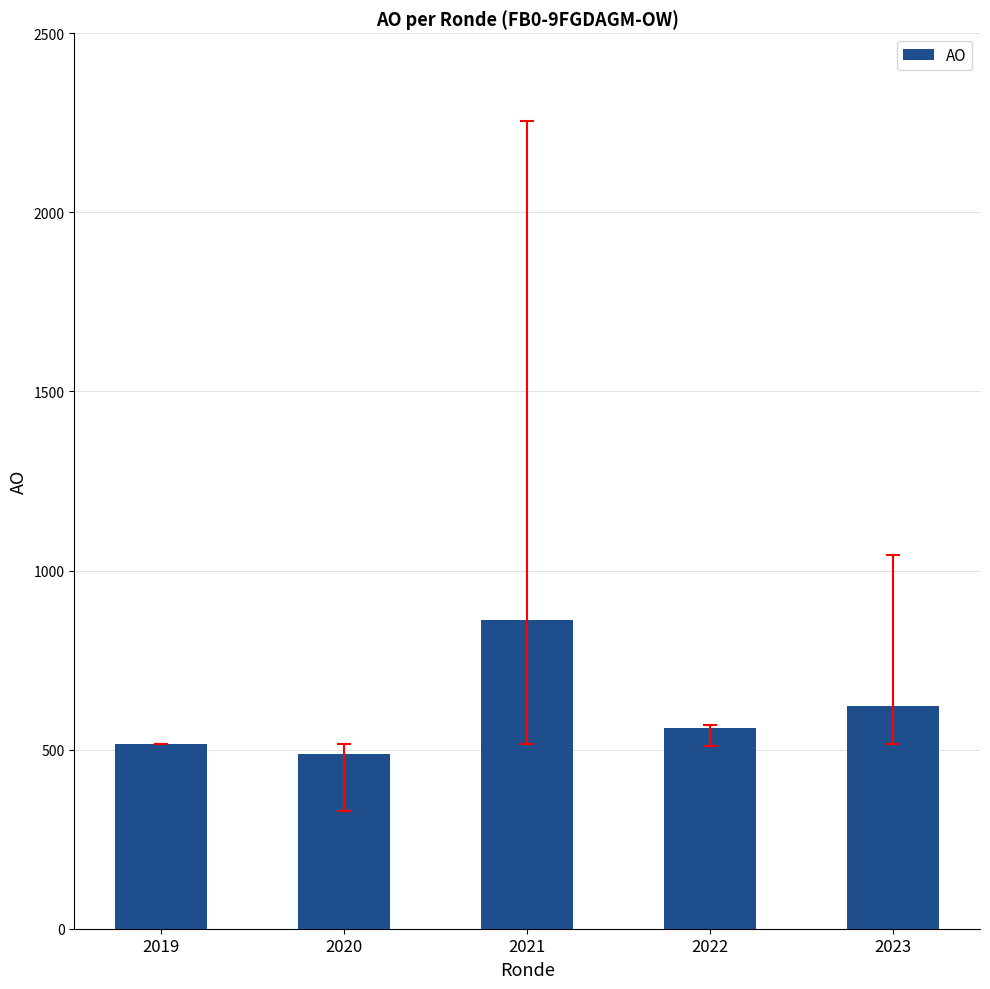

How many data points are above 561?

3